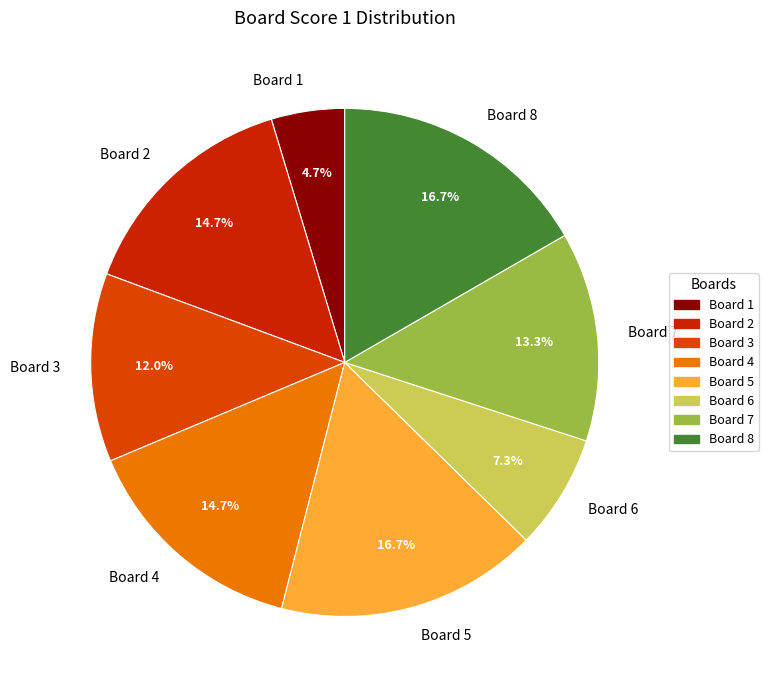

Combined, what portion of the pie is Board 2 and Board 6?

22.0%